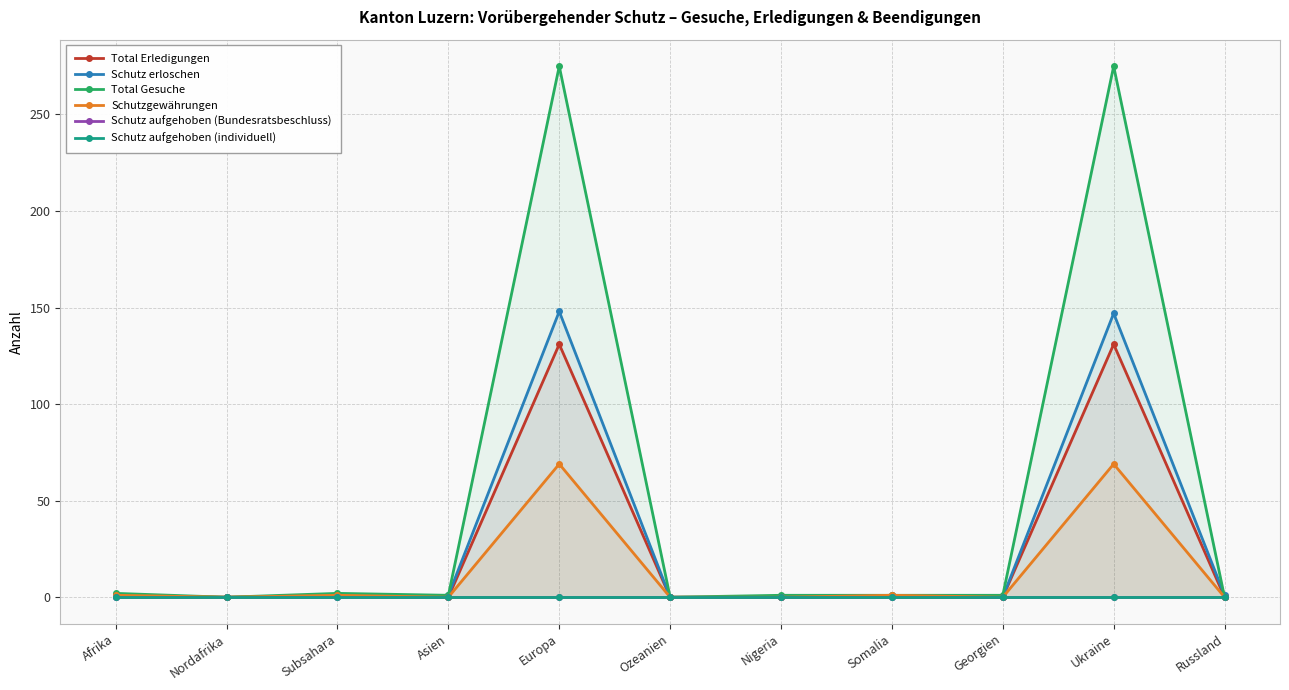

Which has a higher value, Subsahara or Russland?

Subsahara